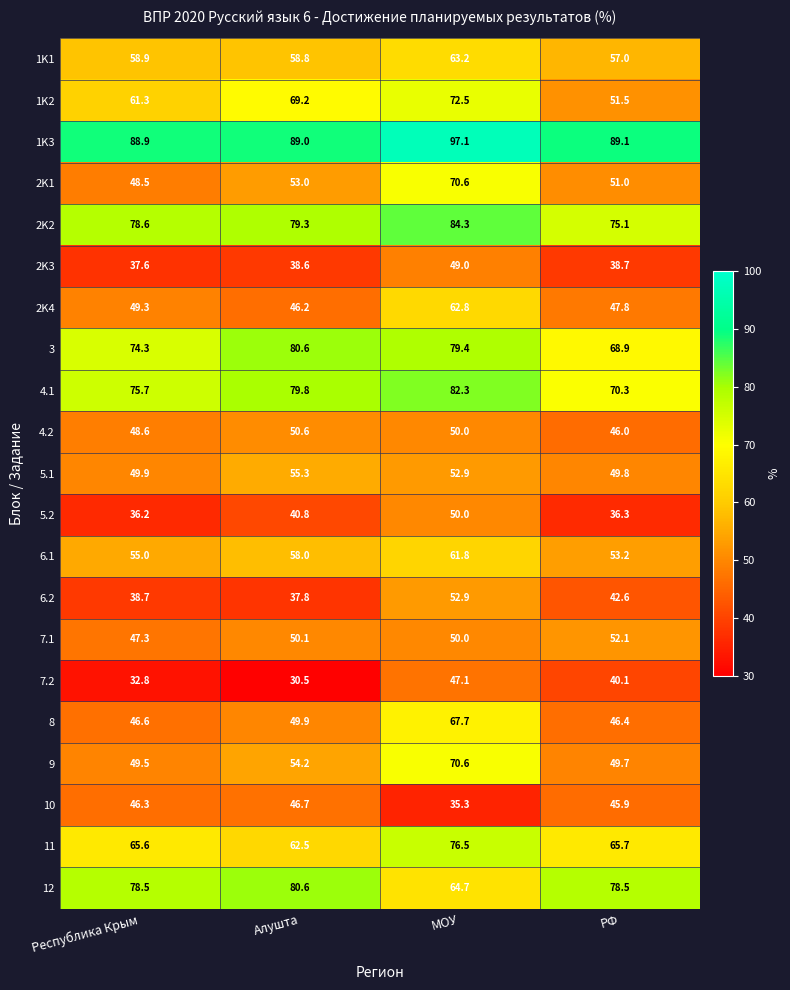

At which category is the sum across all series the highest?

МОУ